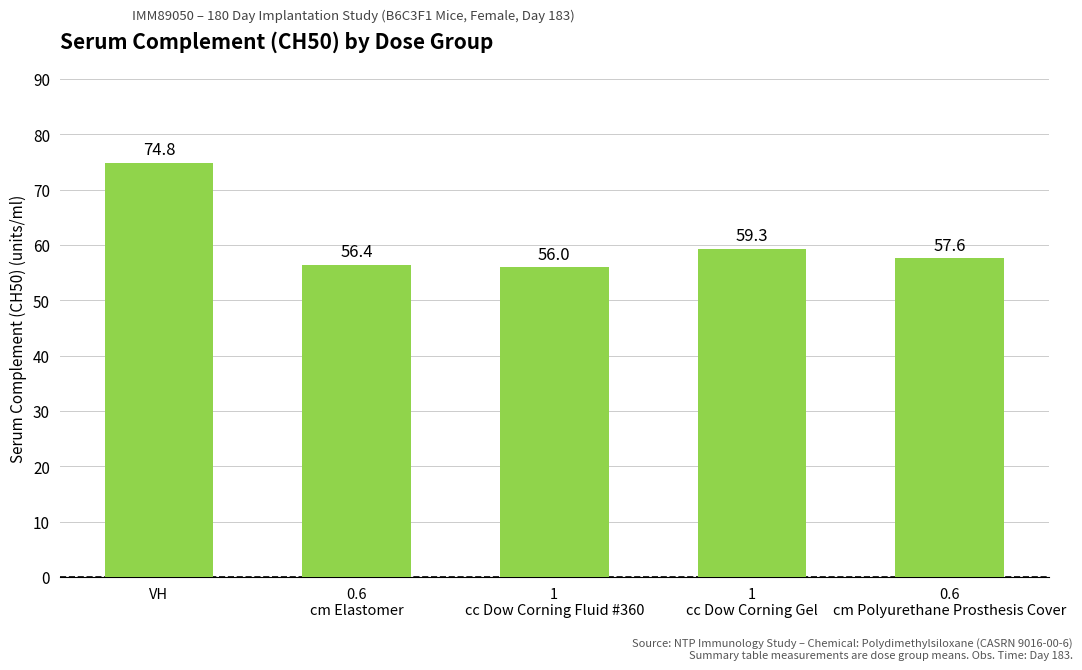

Reading left to right, list all the values displayed in this chart.

74.8	56.4	56.0	59.3	57.6